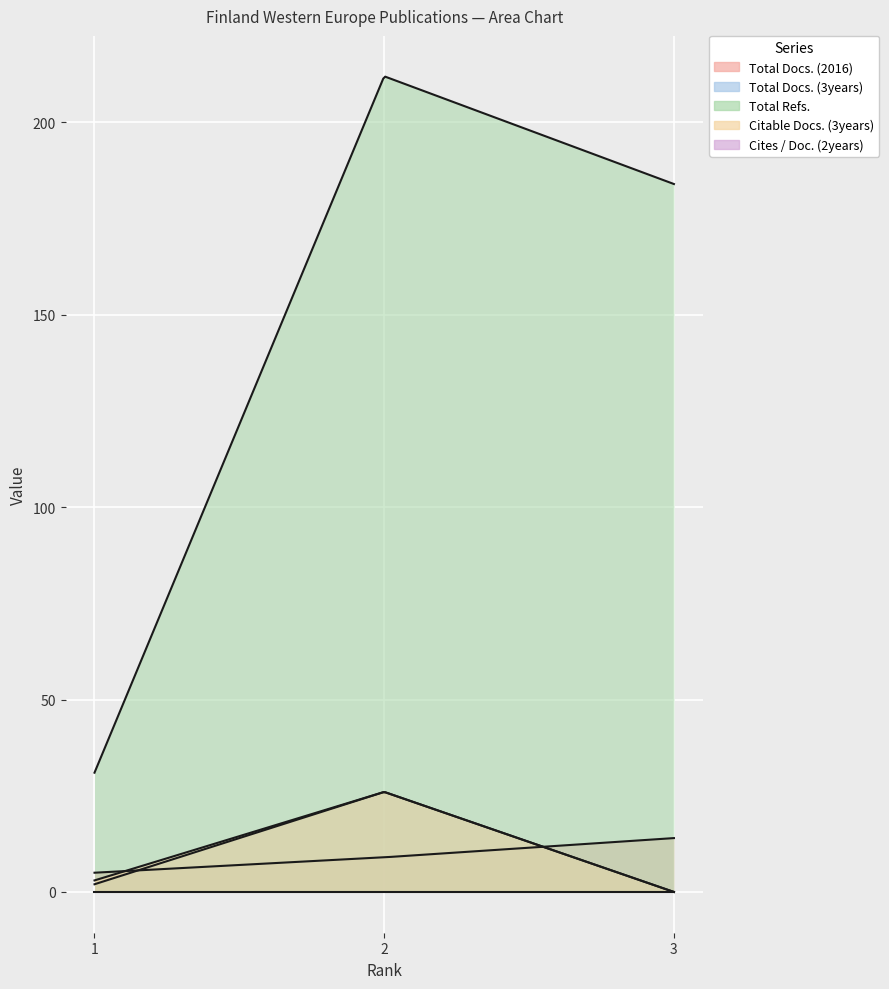

Does the chart display data point markers on the line(s)?

No